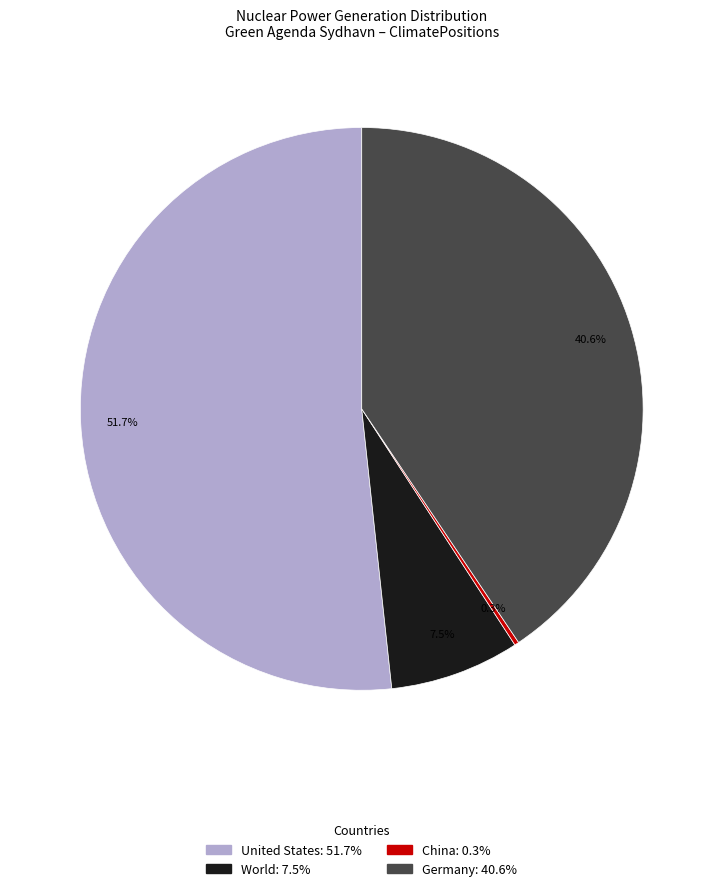

Which slice represents more than half of the pie?

United States